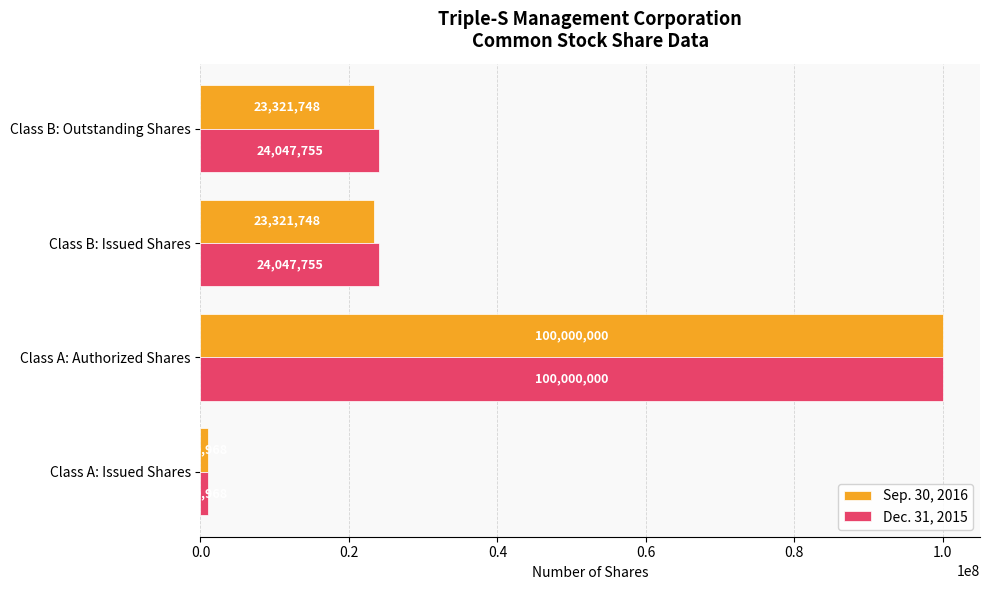

At Class B: Outstanding Shares, list the series in order from smallest to largest.

Sep. 30, 2016, Dec. 31, 2015